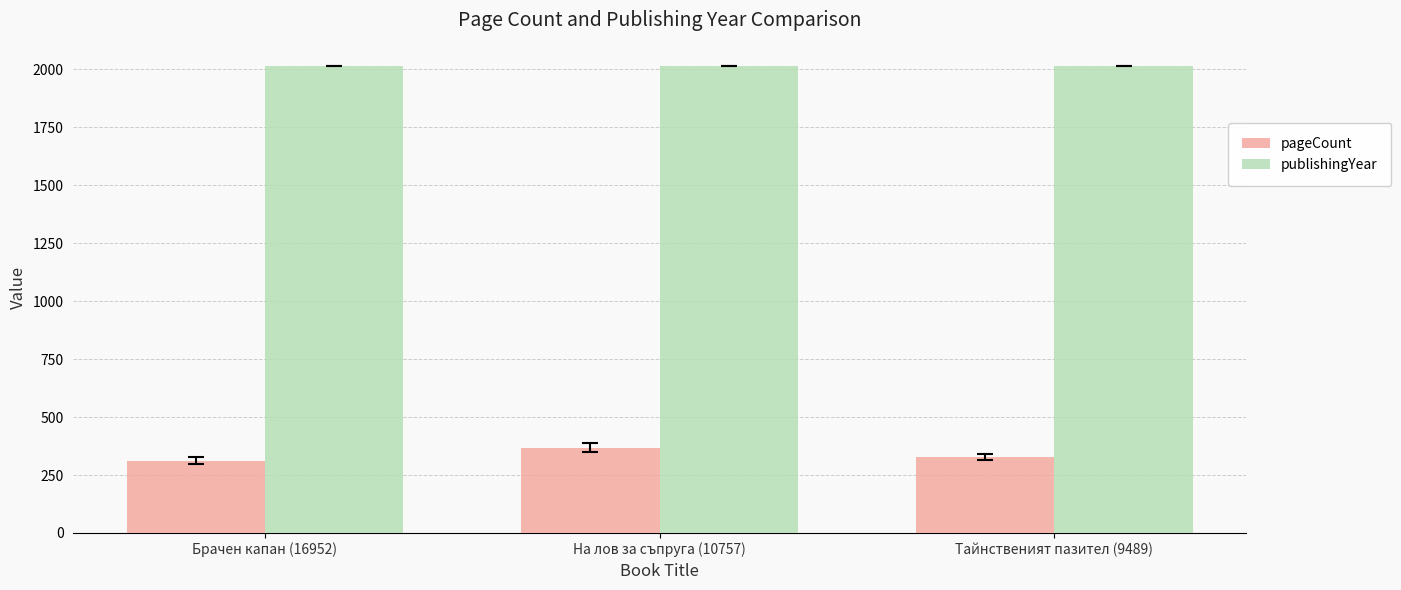

What is the label of the 2nd bar from the left?

На лов за съпруга (10757)